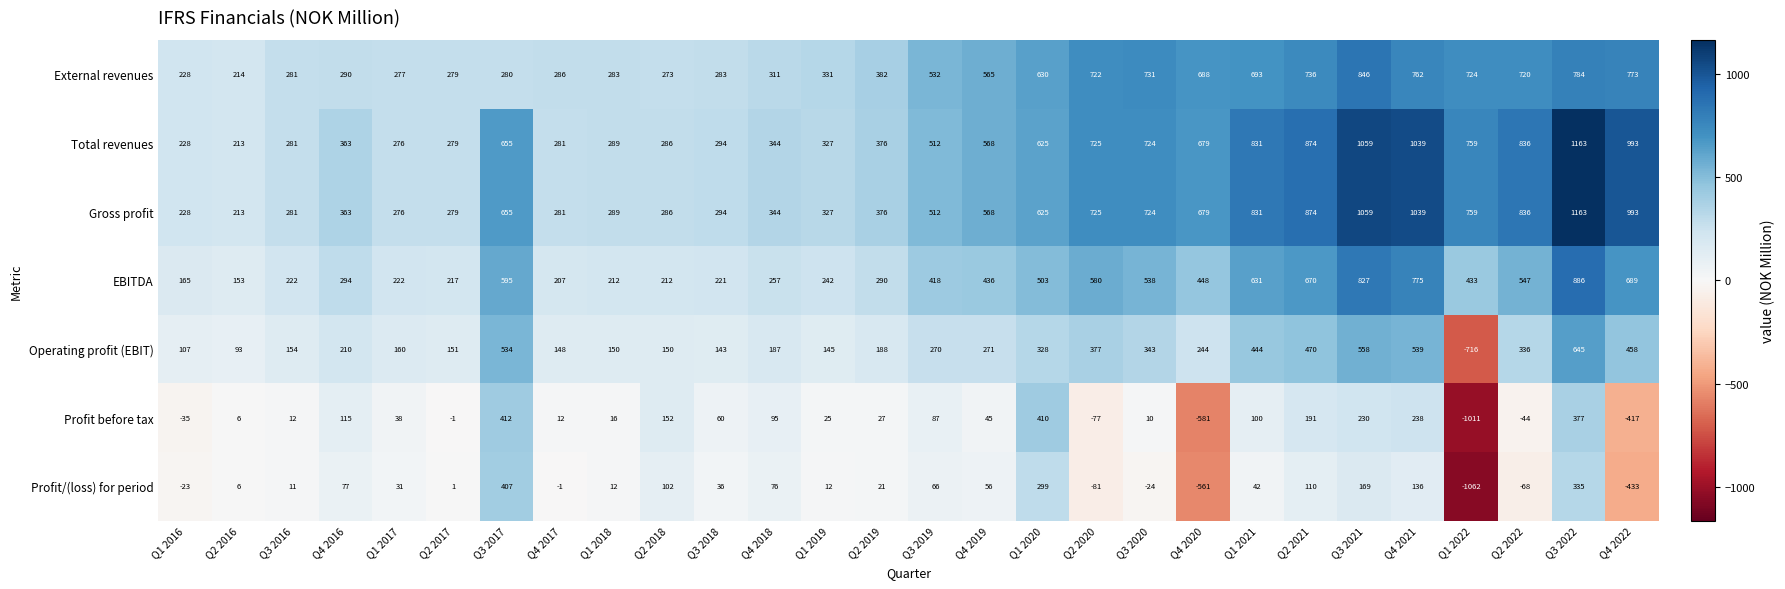

Is it true that Gross profit equals 833 at Q1 2020?

False